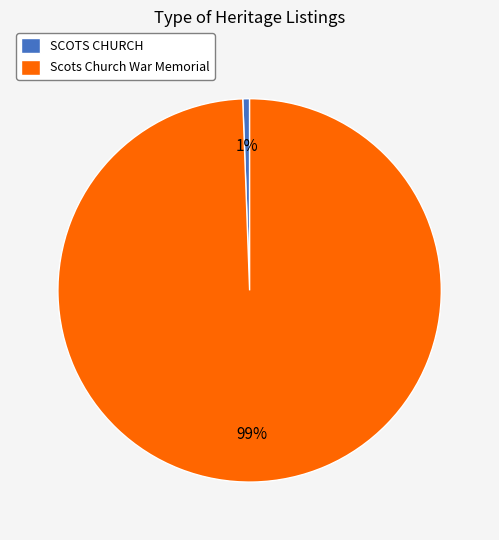

Rank the categories by value from highest to lowest.

Scots Church War Memorial, SCOTS CHURCH